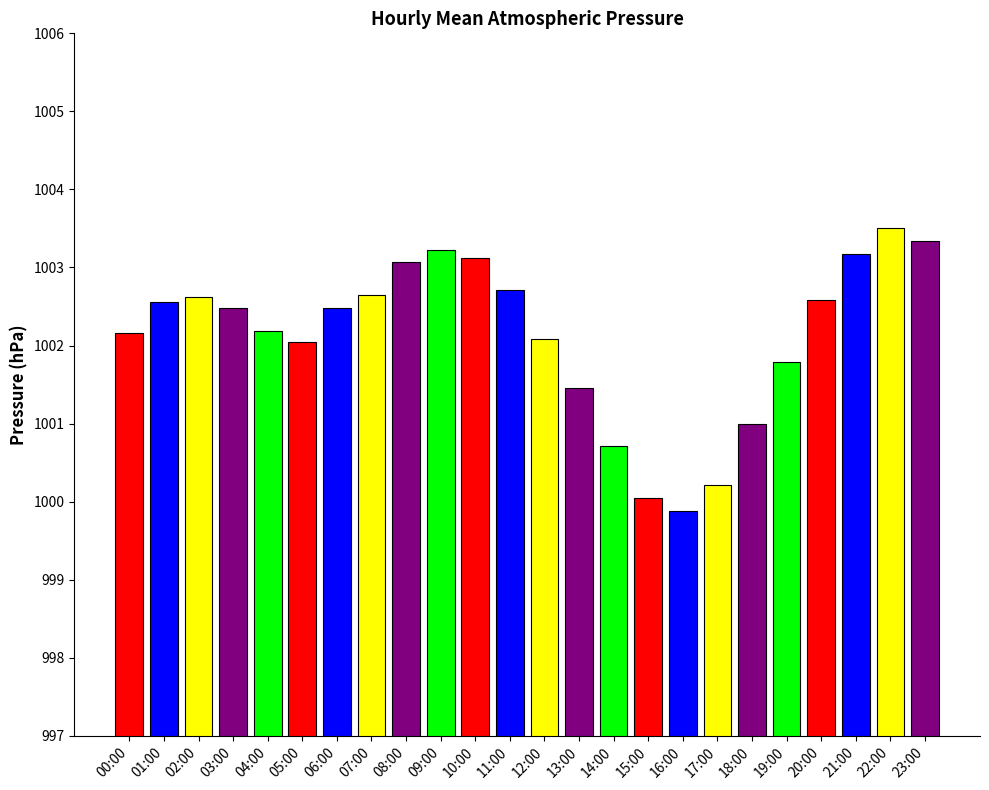

What is the ratio of the value at 15:00 to the value at 21:00?

1.0